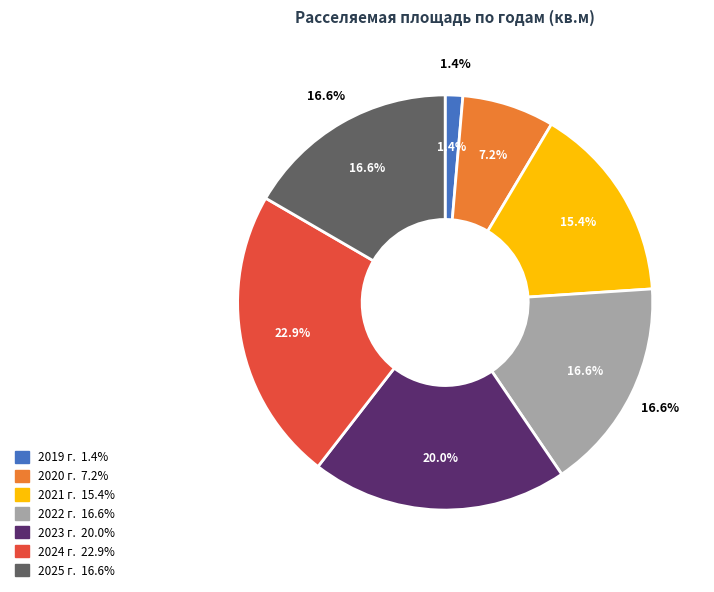

What is the change in value from 2021 г. to 2024 г.?

+6518.4